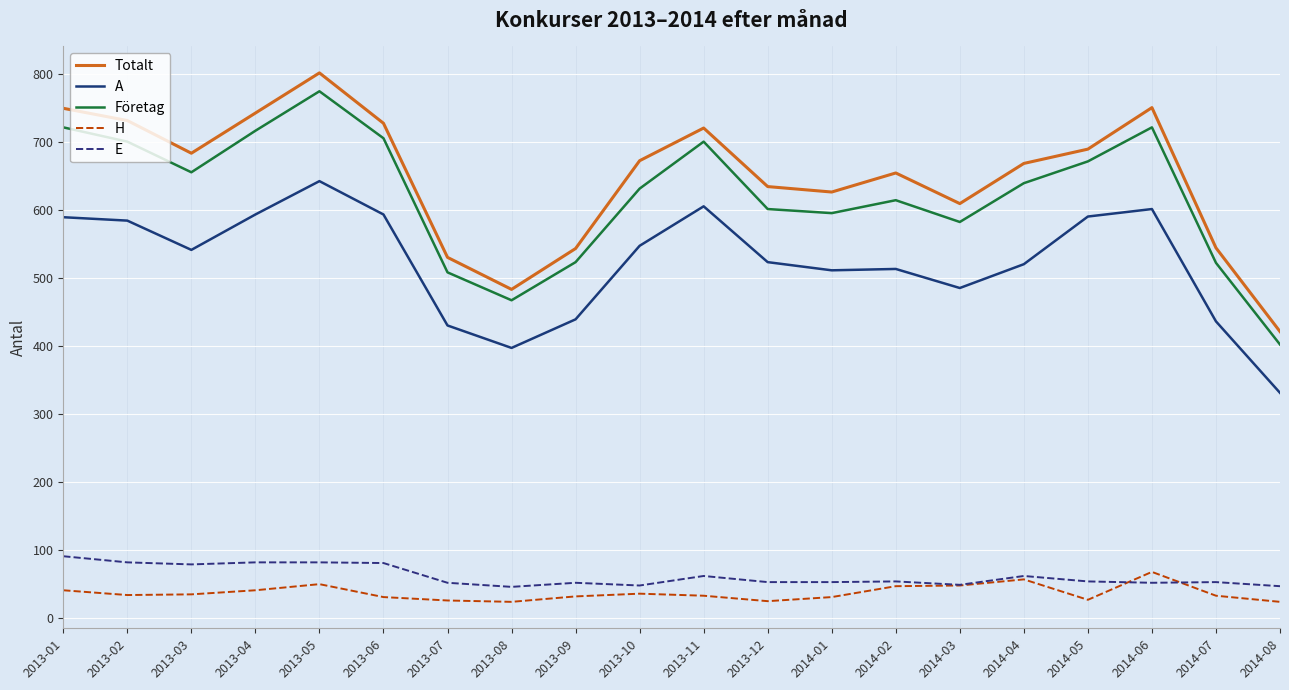

Which series has the widest spread of values?

Totalt